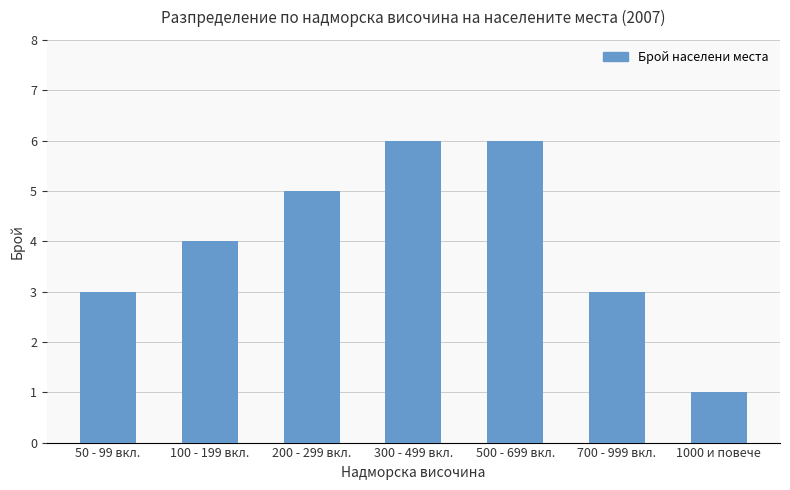

Between 500 - 699 вкл. and 1000 и повече, which is larger?

500 - 699 вкл.